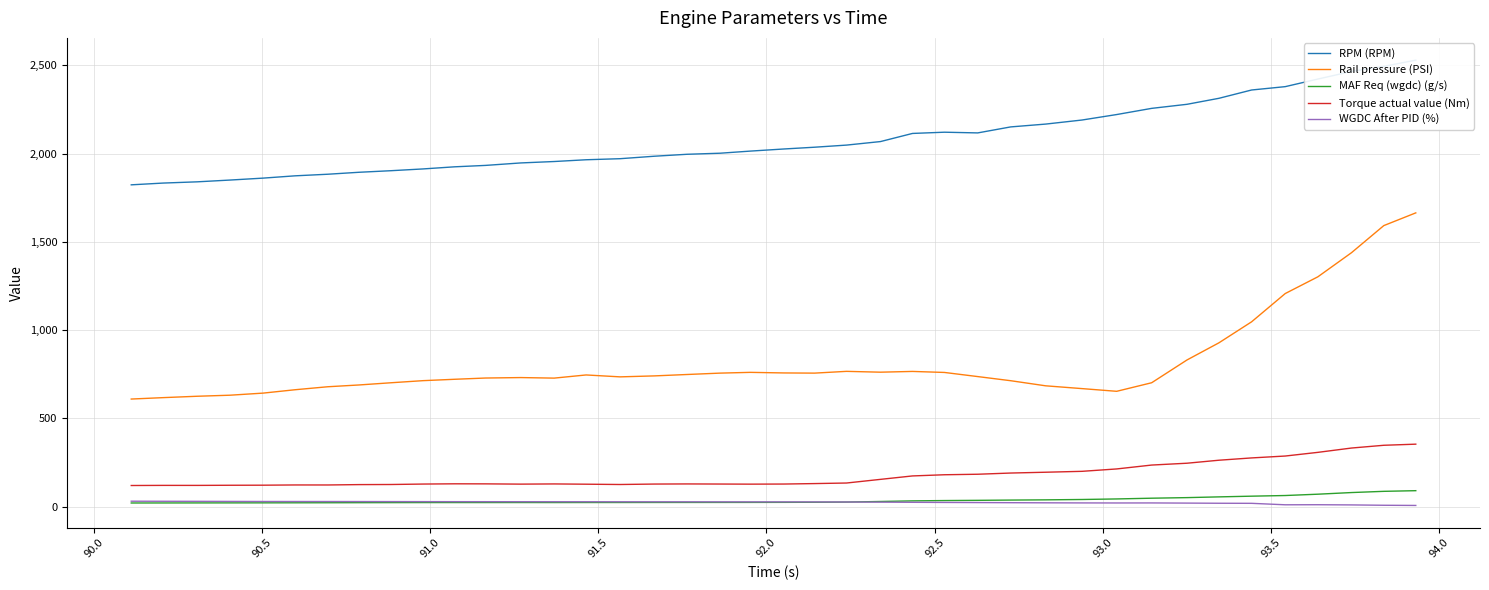

True or false: MAF Req (wgdc) (g/s) and Torque actual value (Nm) cross at least once.

False